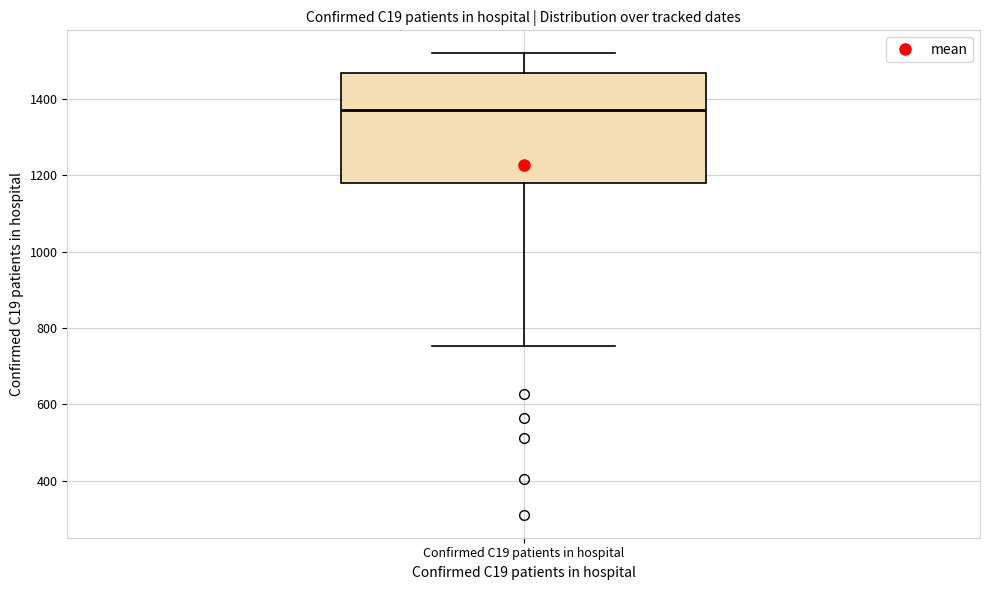

Transcribe this box plot: give where the median line is, the range the box spans, and where the two whiskers end, as read against the y-axis. The values are not printed on the chart, so give them approximately, as read against the axis.

median 1380, box 1180 to 1460, whiskers 760 to 1520